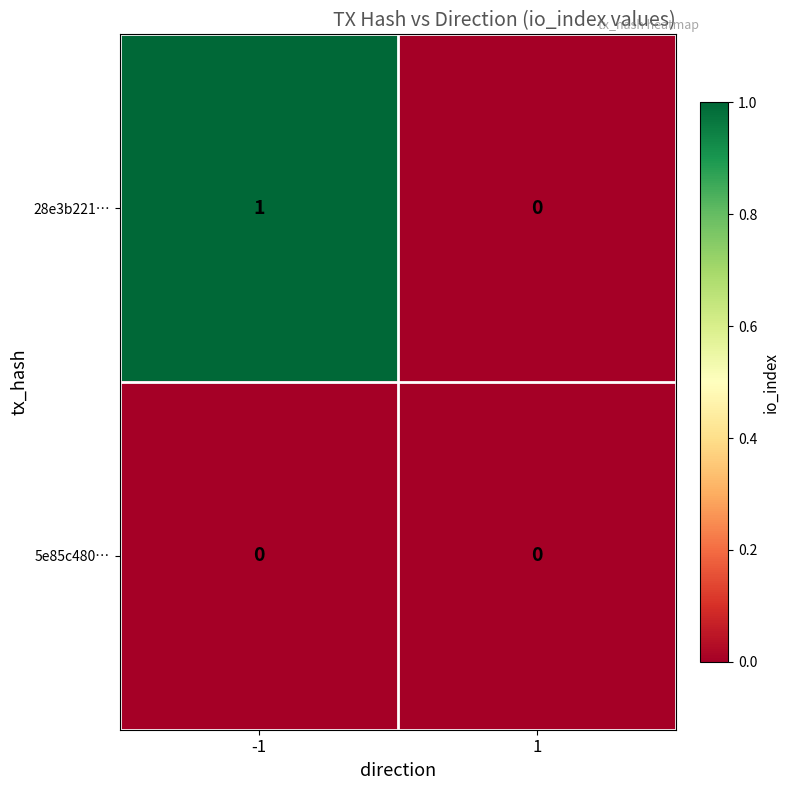

Reading left to right, transcribe all the data shown in this chart.

28e3b221…: -1=1	1=0
5e85c480…: -1=0	1=0